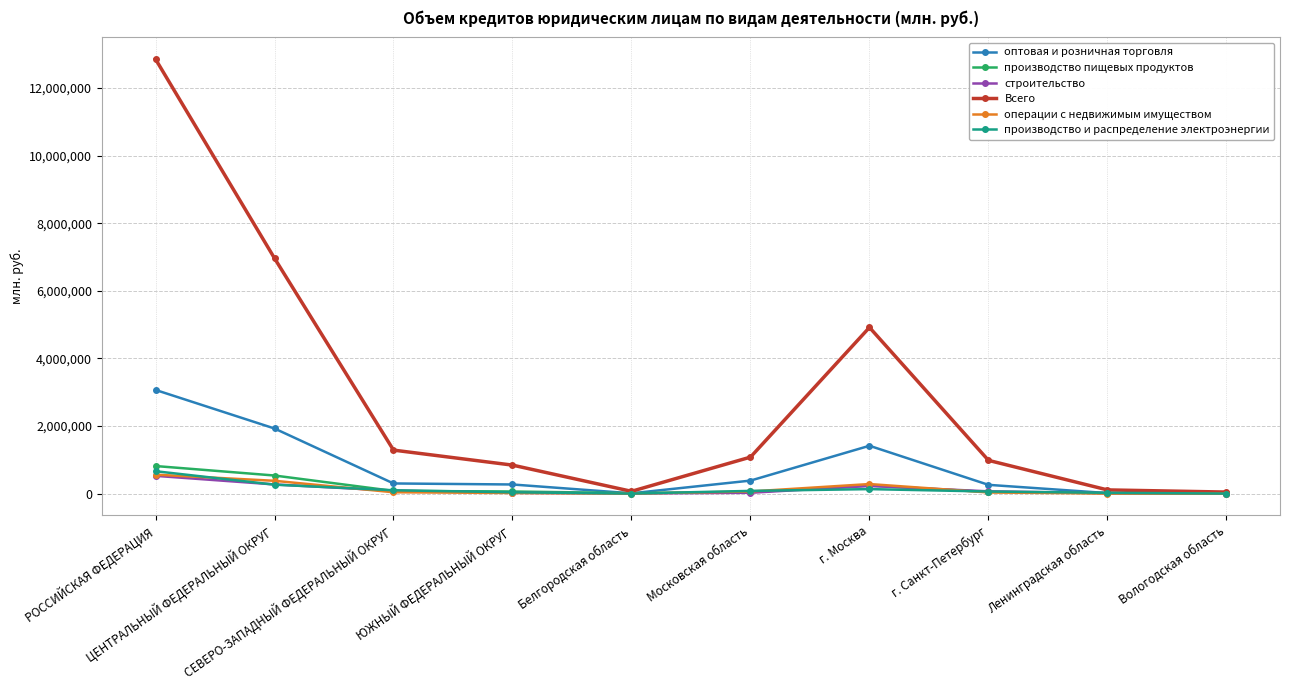

True or false: Всего has more than 1 interior local peaks.

False